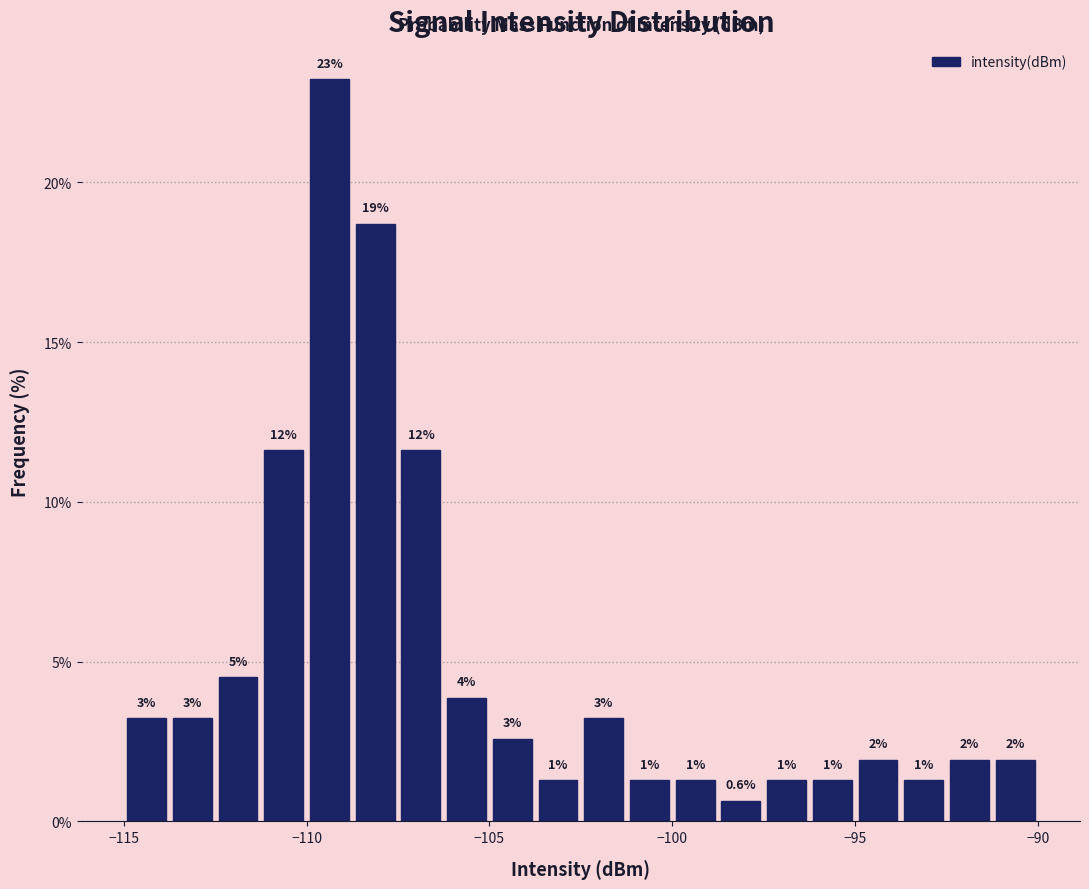

Read against the x-axis, roughly where is the centre of the tallest bar?

-109.5